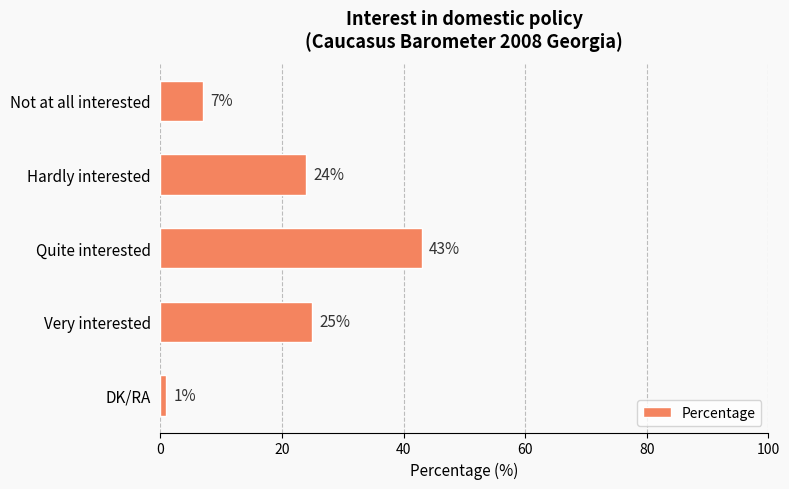

The value at Hardly interested is 24. True or false?

True